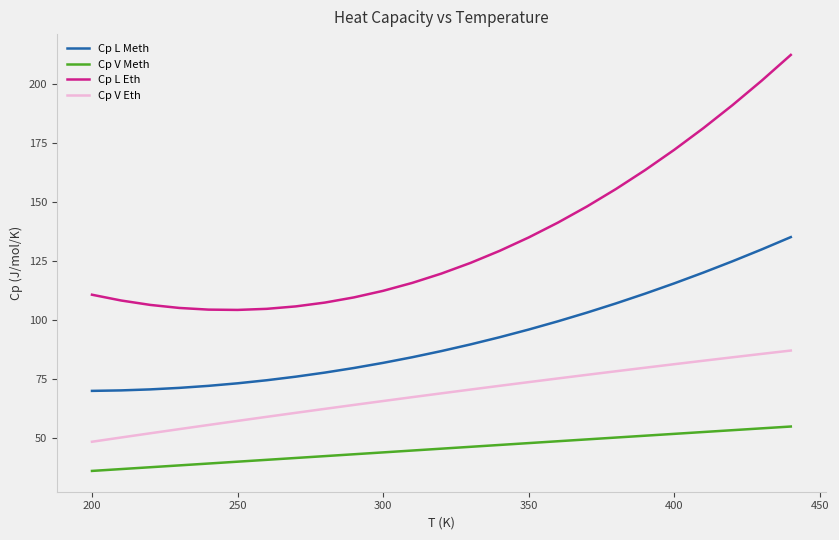

Which series has the largest total across all categories?

Cp L Eth